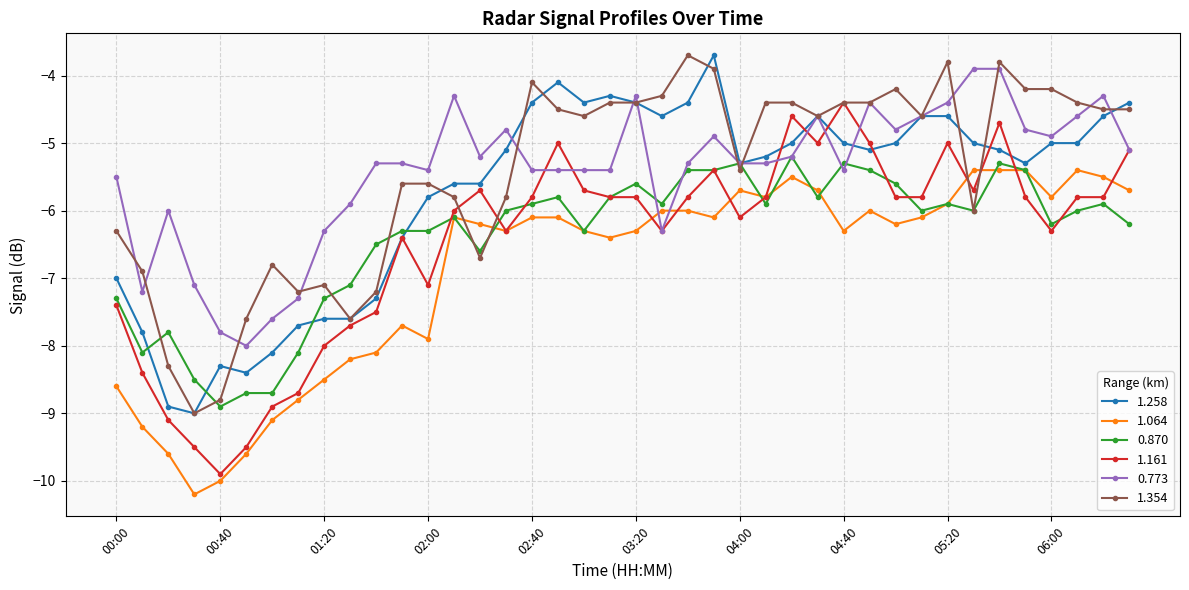

Does the chart have visible grid lines?

Yes